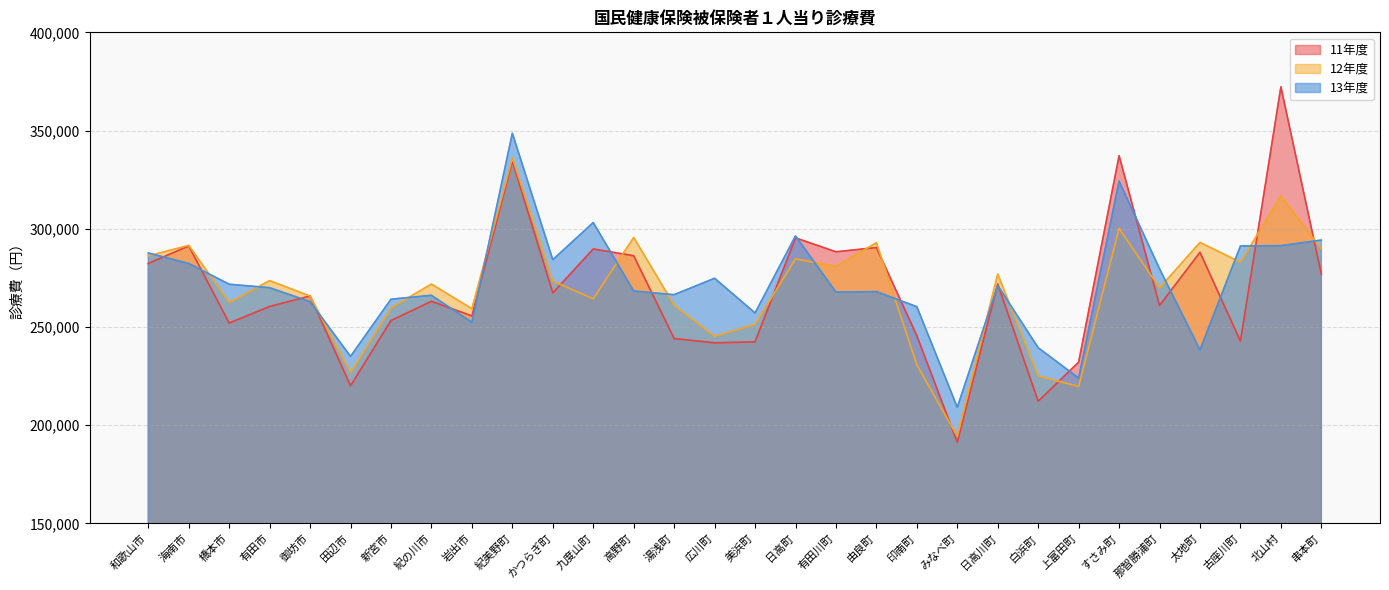

True or false: 11年度 has a value of 105499 at 和歌山市.

False